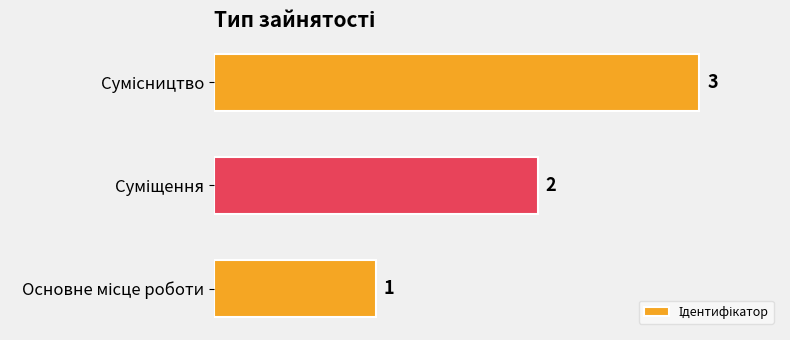

How many values are between 1 and 3?

3